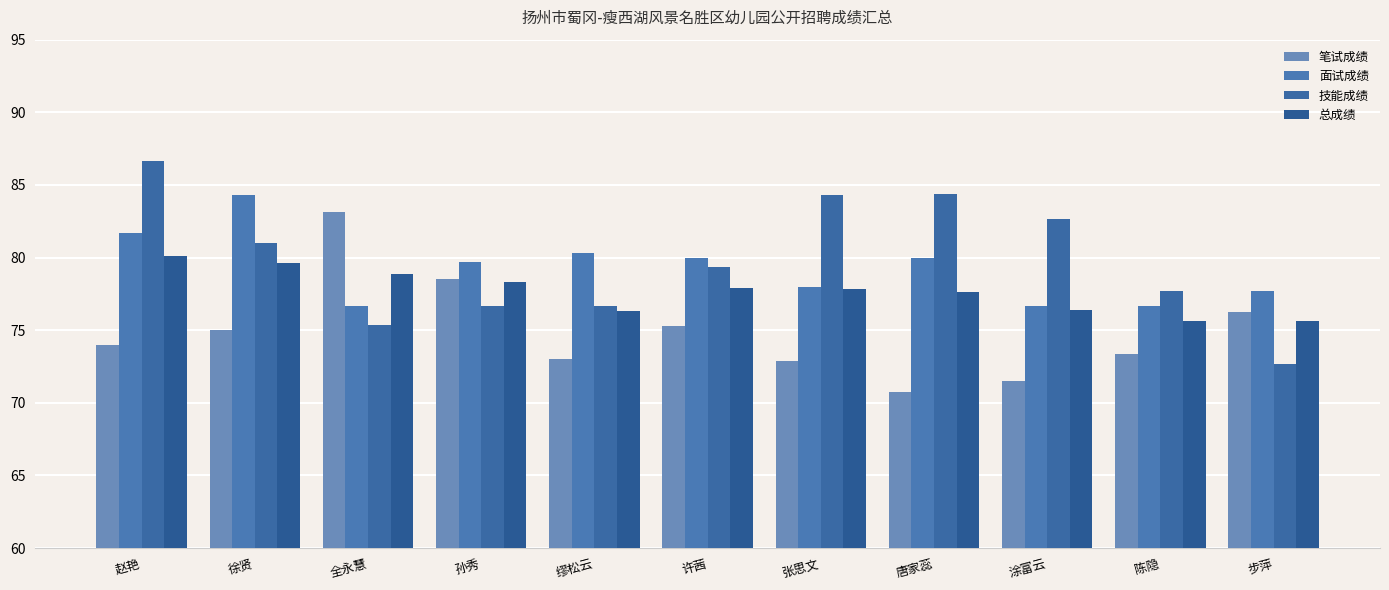

Is the value of 总成绩 at 全永慧 greater than the value of 笔试成绩 at 陈隐?

Yes